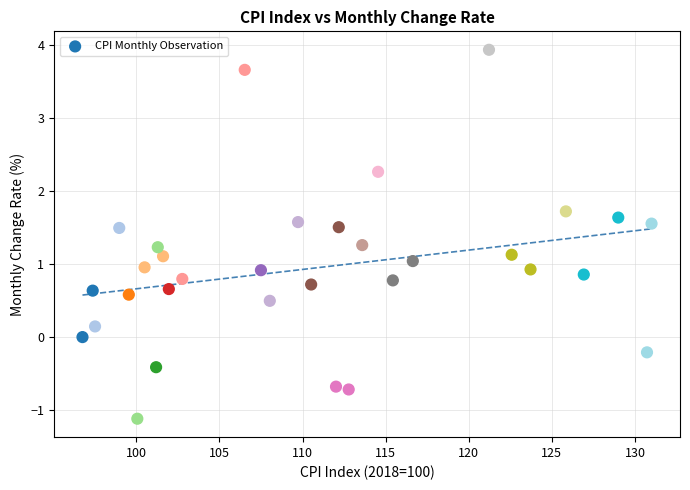

What is the range of X values (max minus min)?

34.2